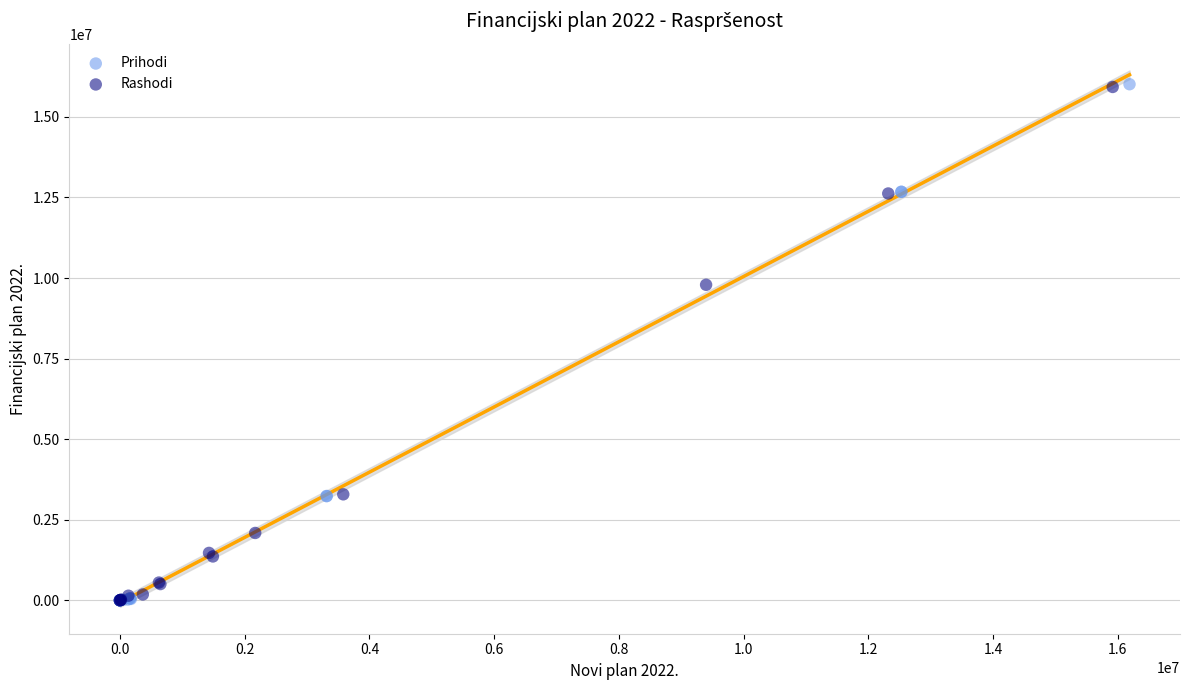

Which series has the largest Y range (max minus min)?

Prihodi